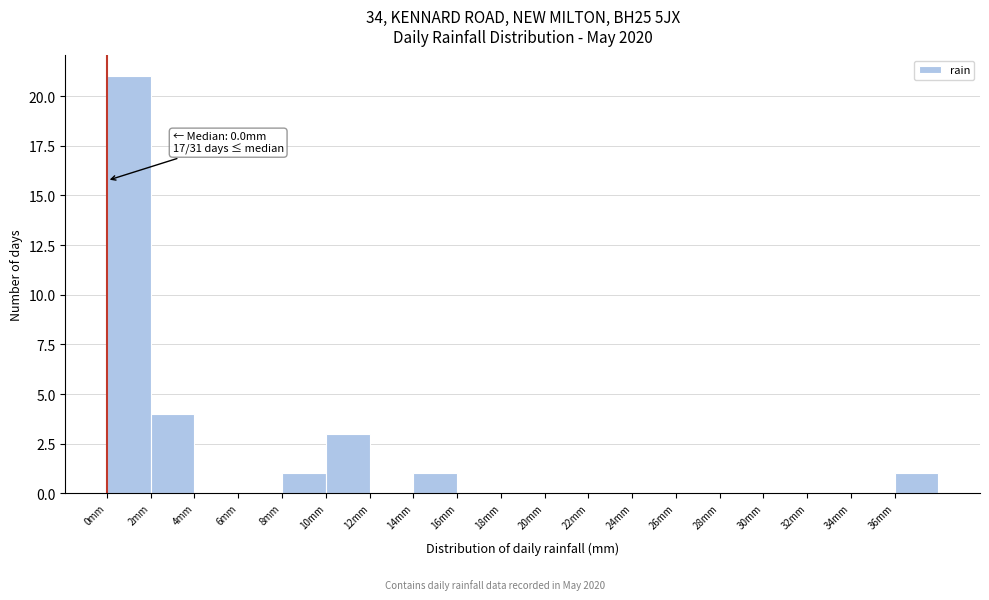

Which range on the x-axis has the tallest bar?

0 to 2